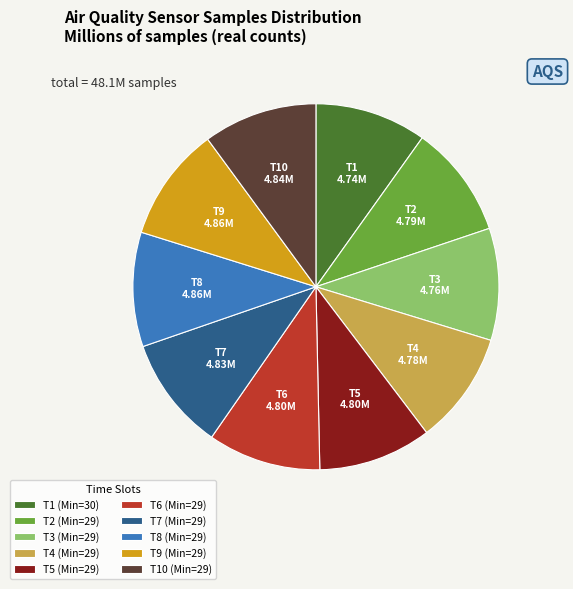

The T4 (Min=29) slice represents 10% of the pie. True or false?

True